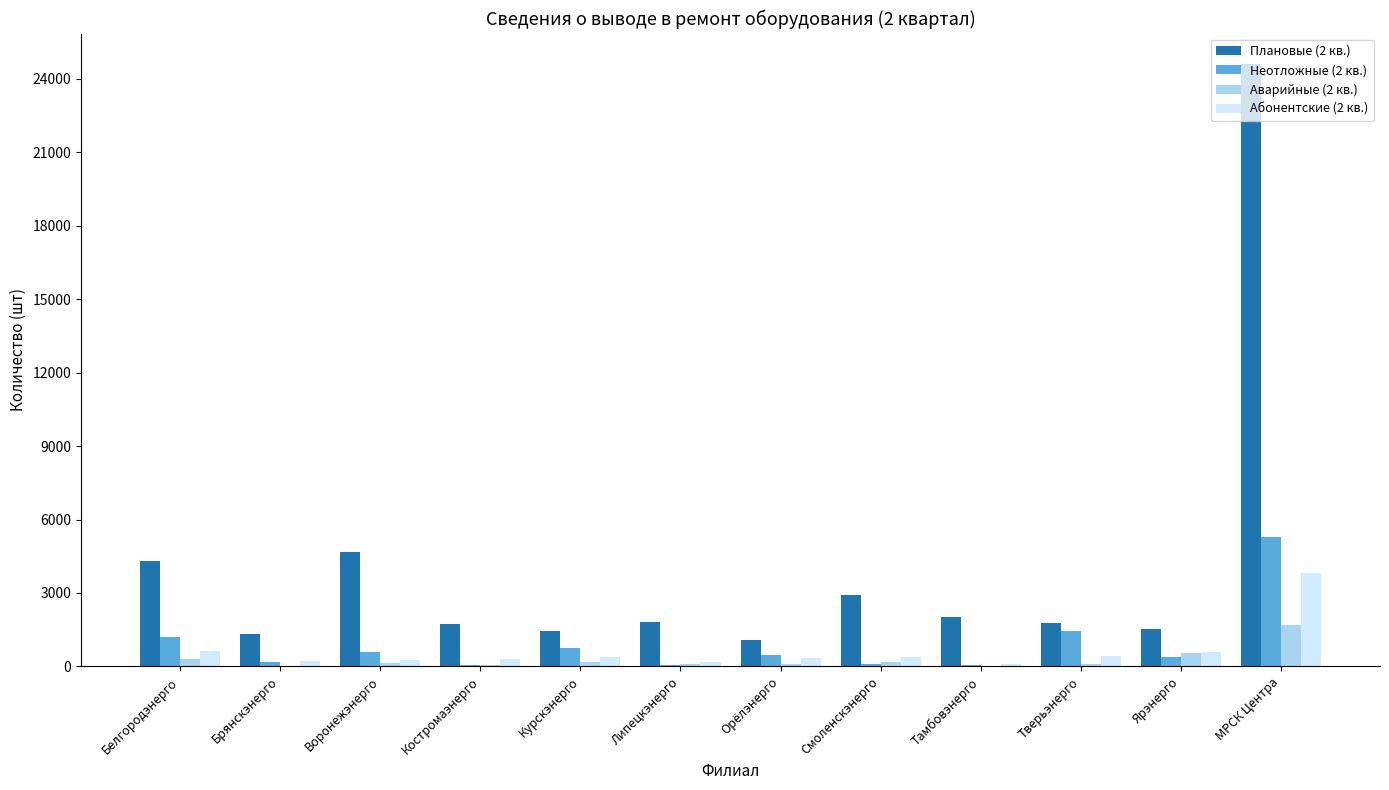

At which category is the sum across all series the highest?

МРСК Центра